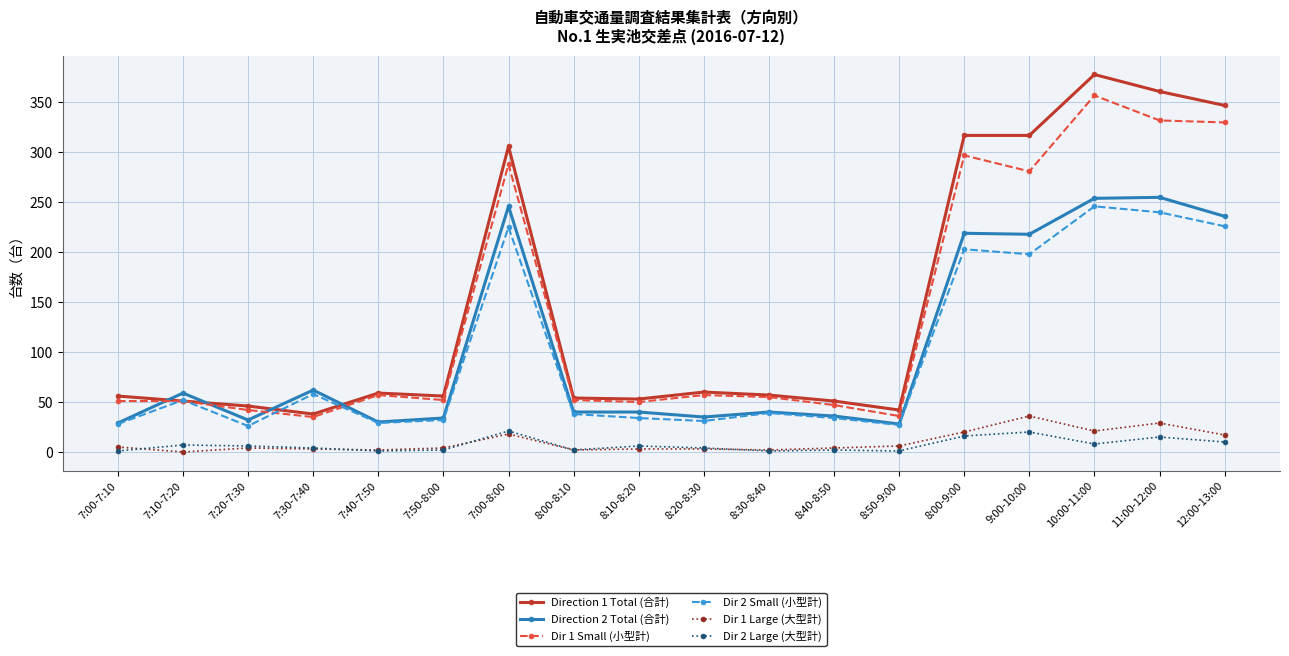

True or false: Dir 2 Large (大型計) has more than 2 points higher than both neighbors.

True